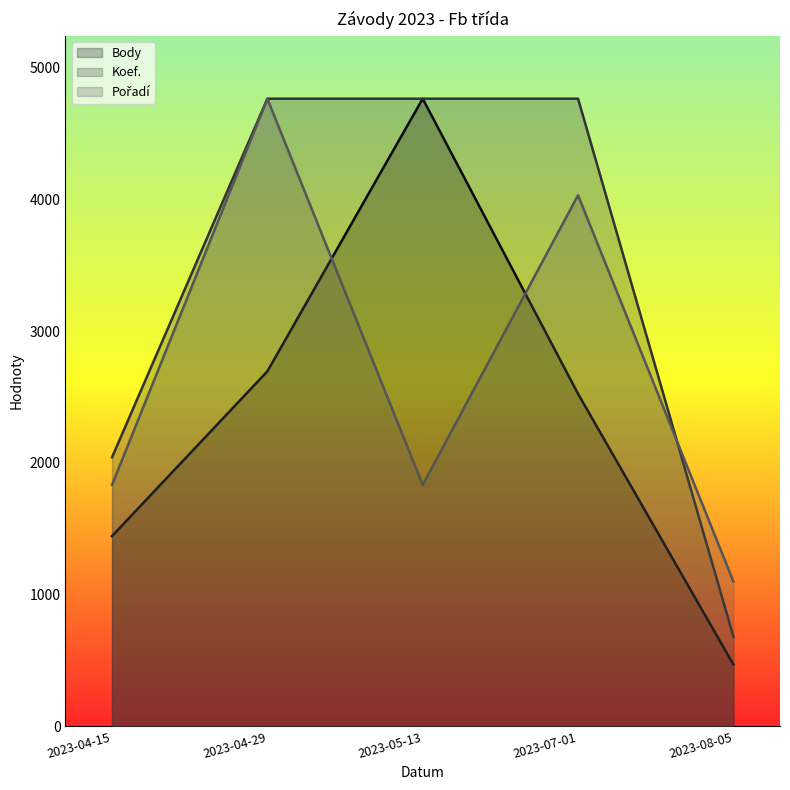

At which label does Pořadí first exceed 1832?

2023-04-15